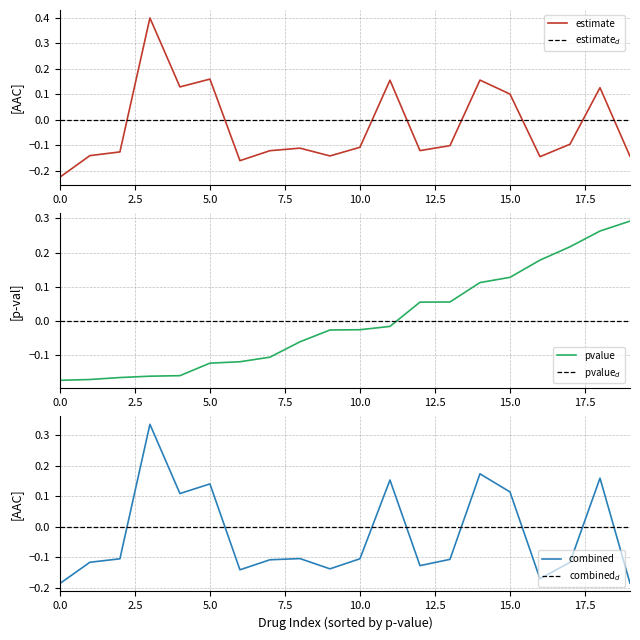

Where do pvalue and pvalue_d first cross each other?

11 and 12